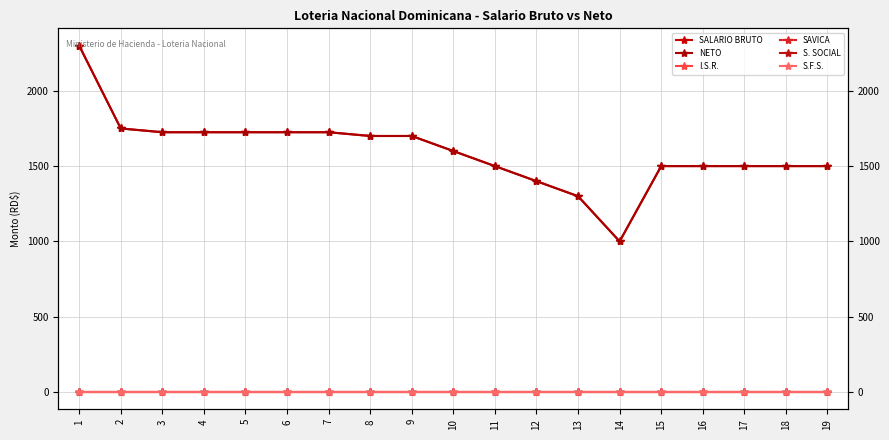

The I.S.R. series shows 0 at 5. True or false?

True